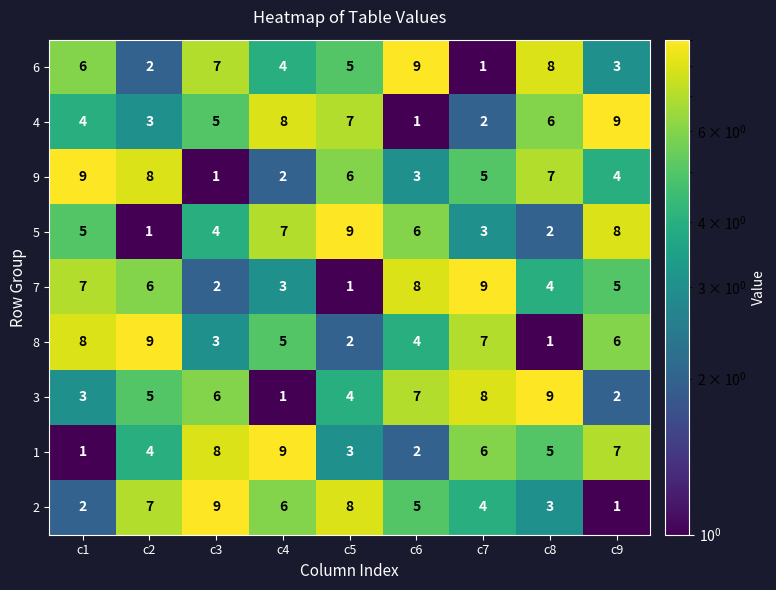

What is the total value across all series at c8?

45